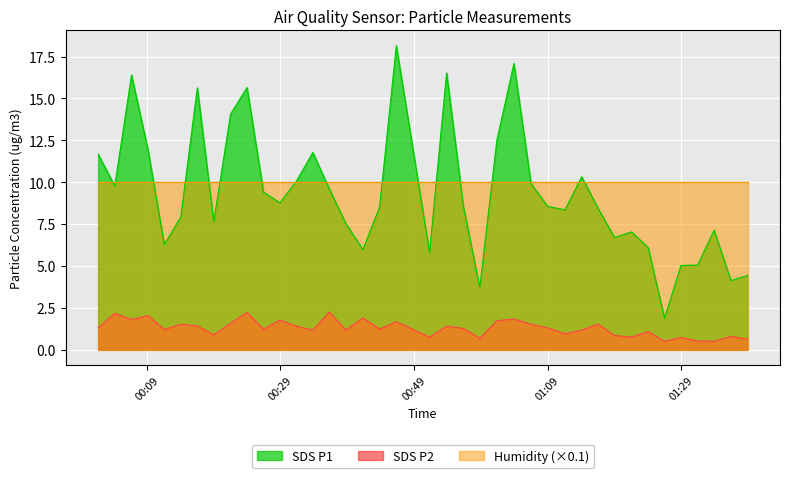

True or false: SDS_P1 and SDS_P2 cross at least once.

False